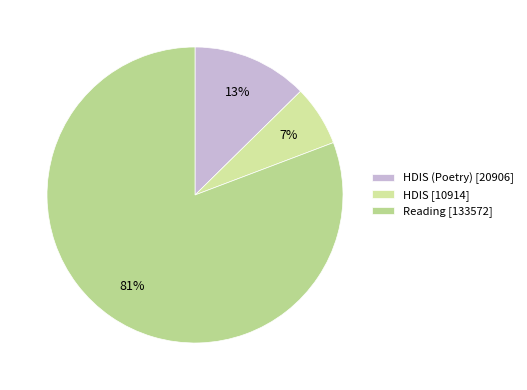

How many slices are in this pie chart?

3